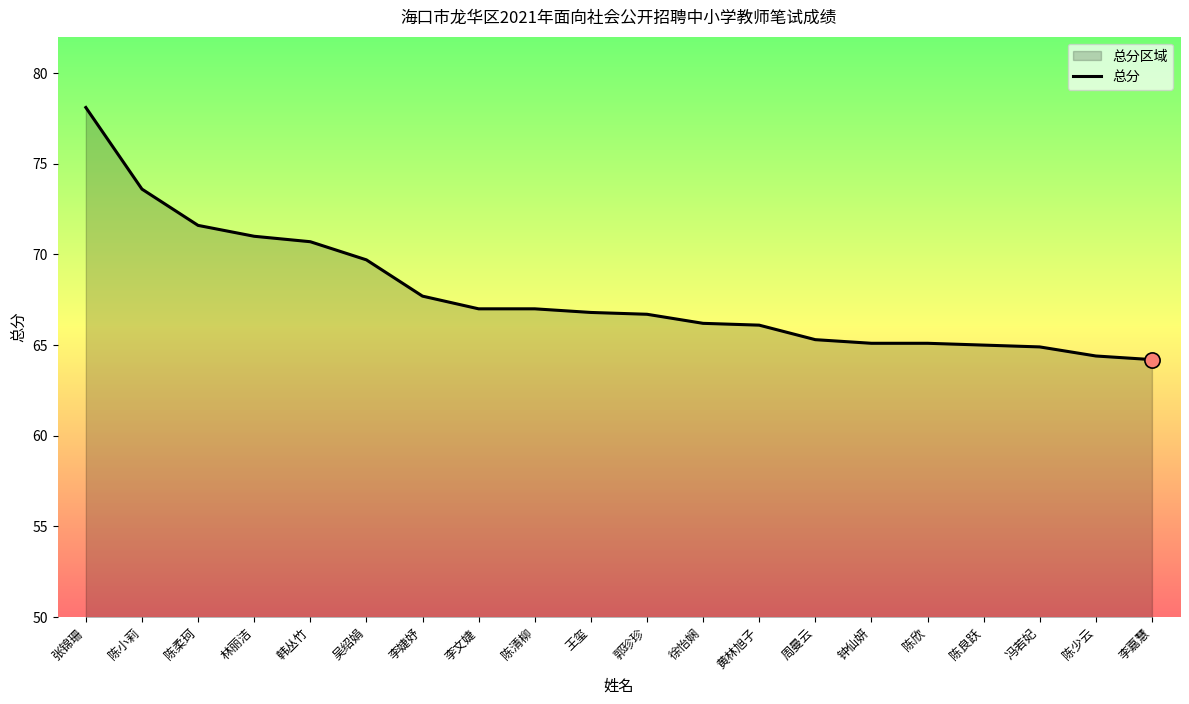

What is the change in value from 陈柔珂 to 周曼云?

-6.3